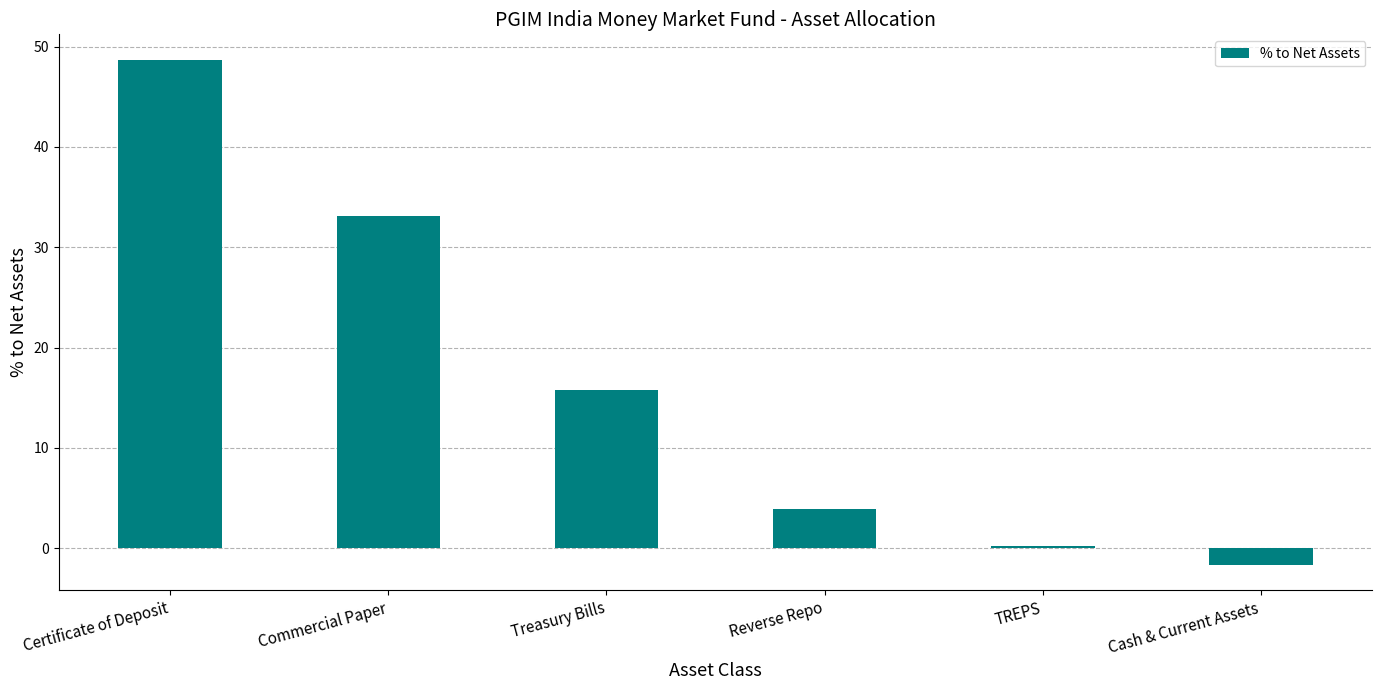

What is the average value?

16.7